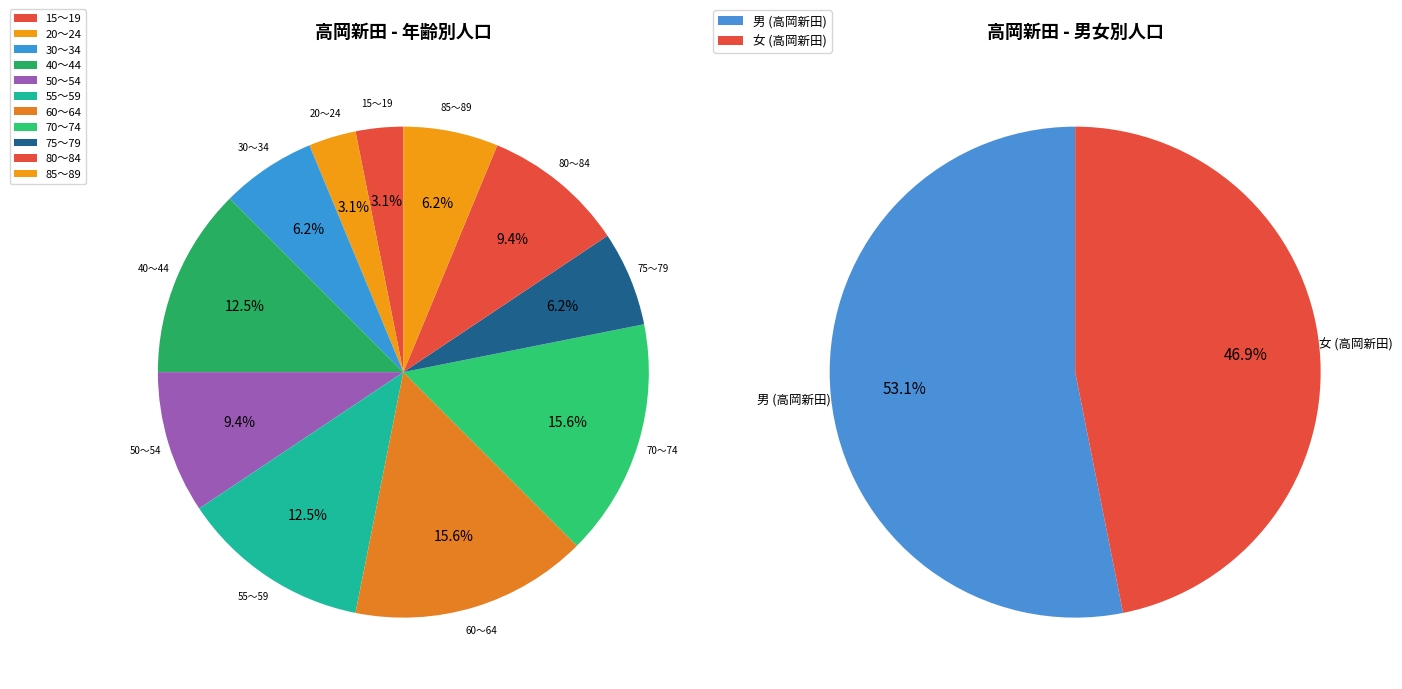

True or false: 85～89 accounts for 6% of the total.

True